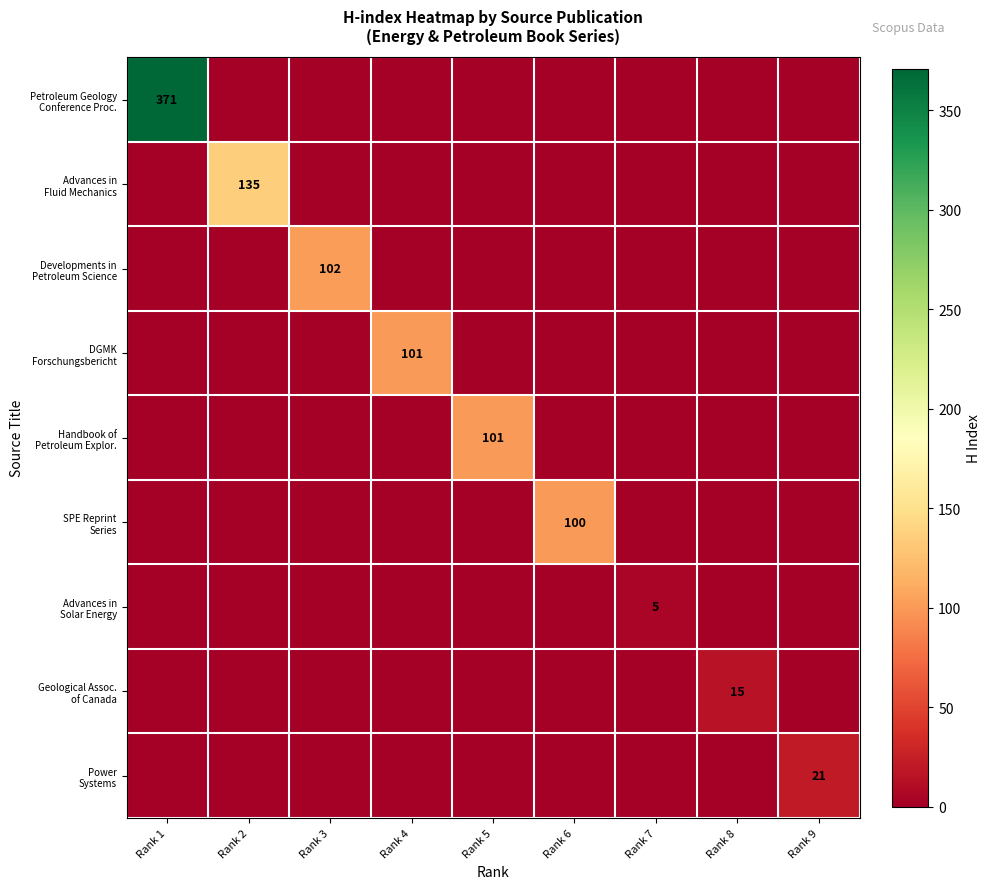

Between Rank 4 and Rank 9, which is larger?

Rank 4